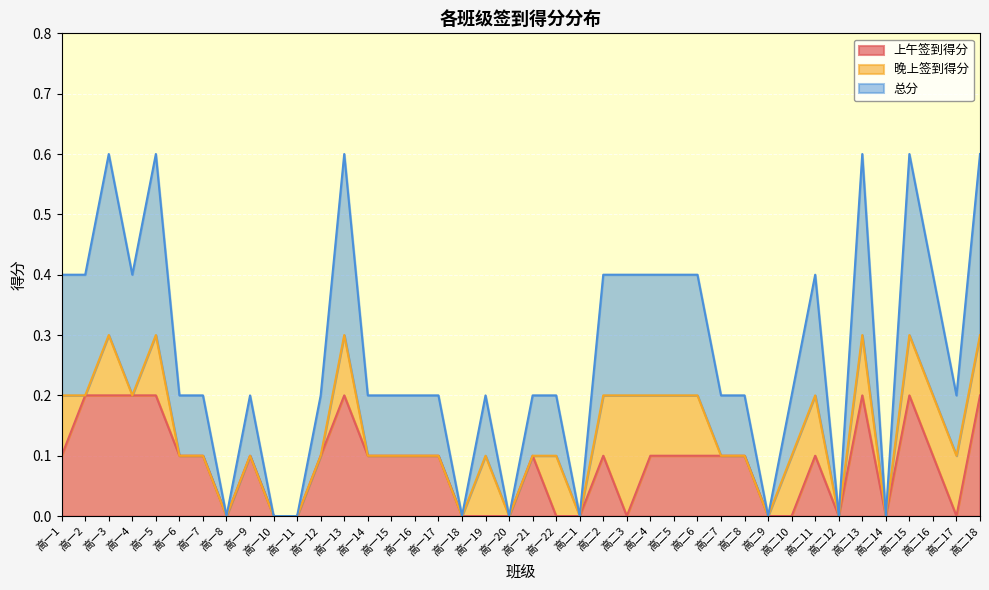

Which series has the widest spread of values?

总分